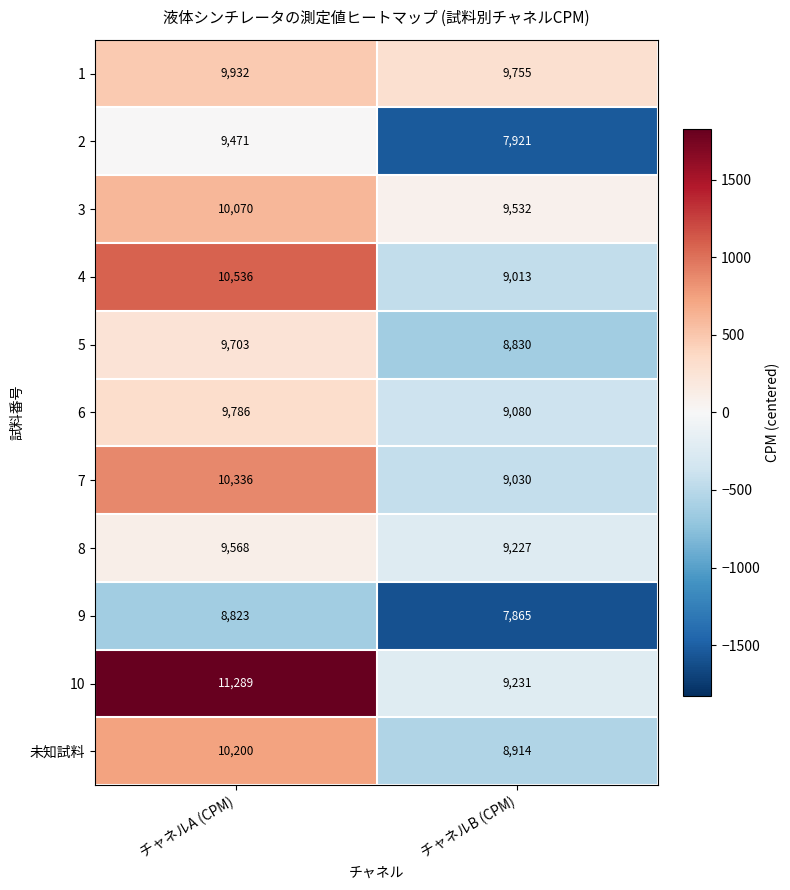

Between チャネルA (CPM) and チャネルB (CPM), which series saw the biggest shift?

10